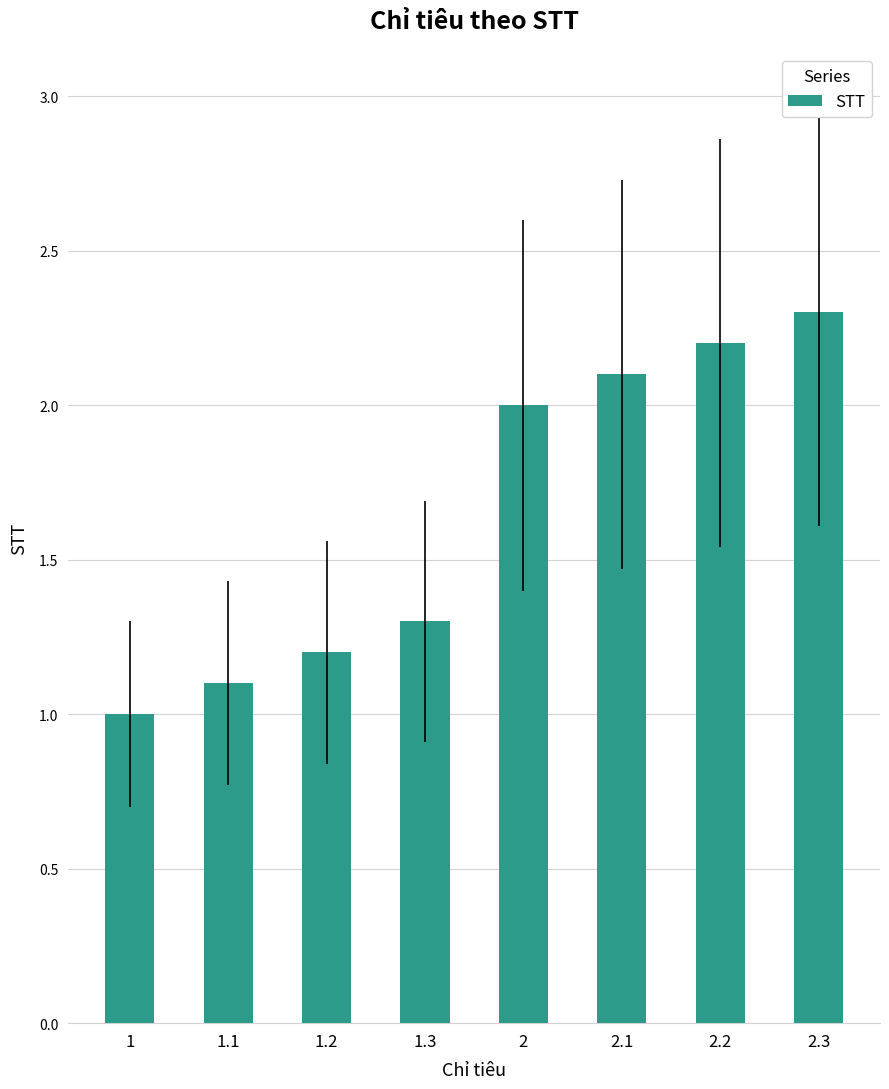

Reading left to right, extract all data points from this chart.

1=1.0	1.1=1.1	1.2=1.2	1.3=1.3	2=2.0	2.1=2.1	2.2=2.2	2.3=2.3